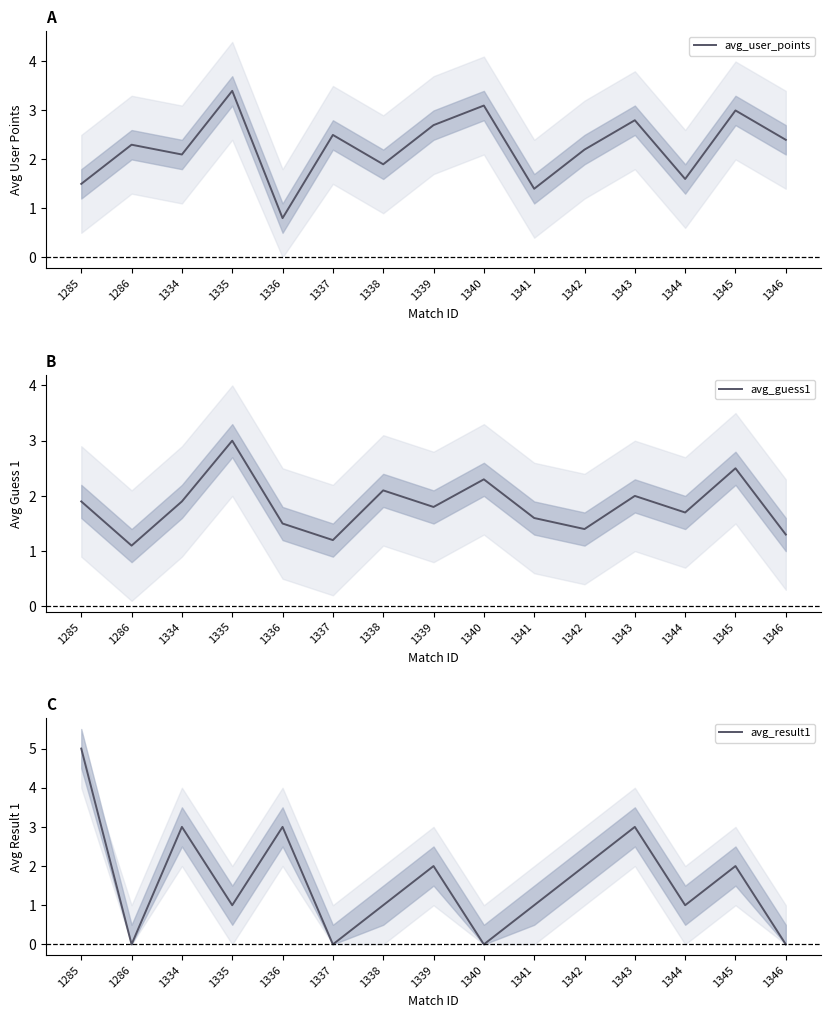

What is the value of the avg_result1 point at the 11th from the left?

2.0